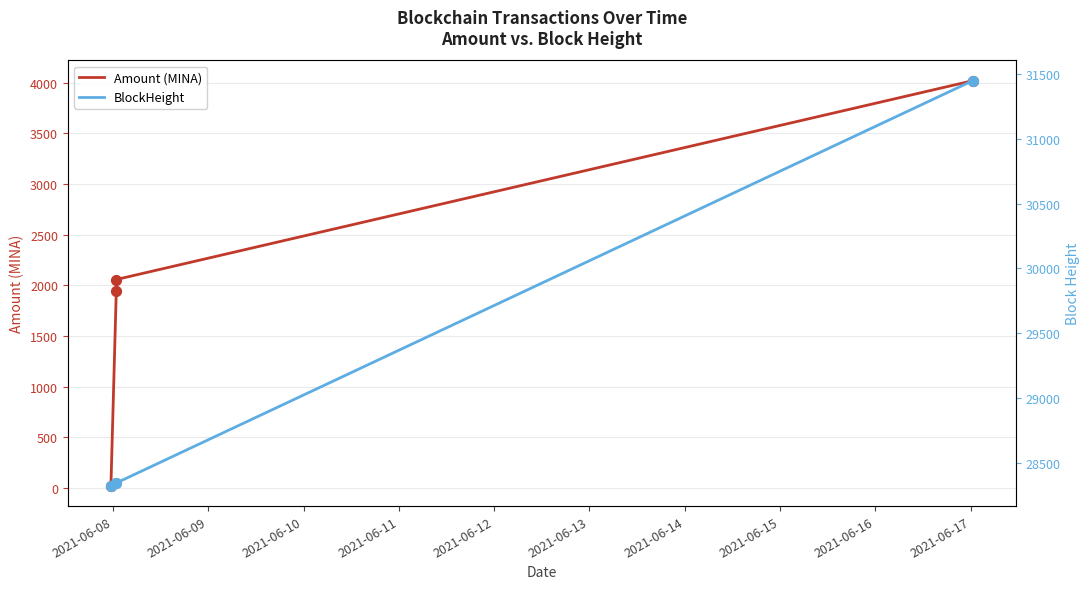

Which series has the widest spread of Y values?

Amount (MINA)